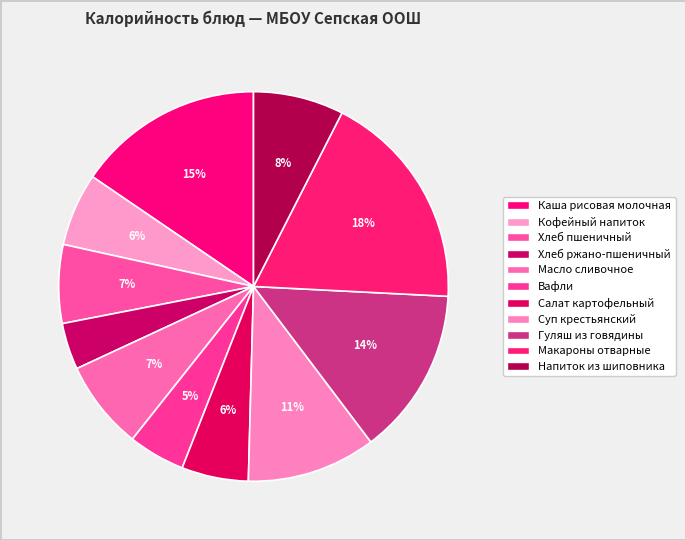

What is the ratio of the value at Каша рисовая молочная to the value at Суп крестьянский?

1.4